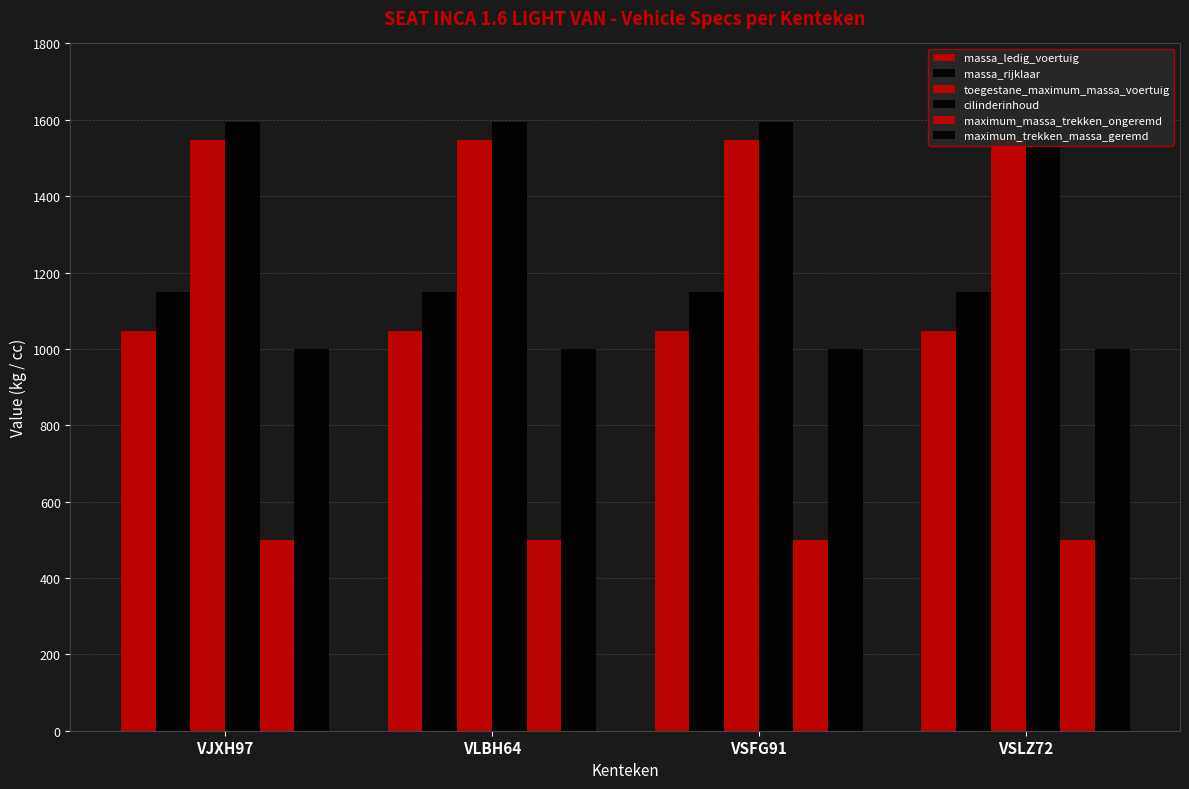

Does the chart contain any negative values?

No